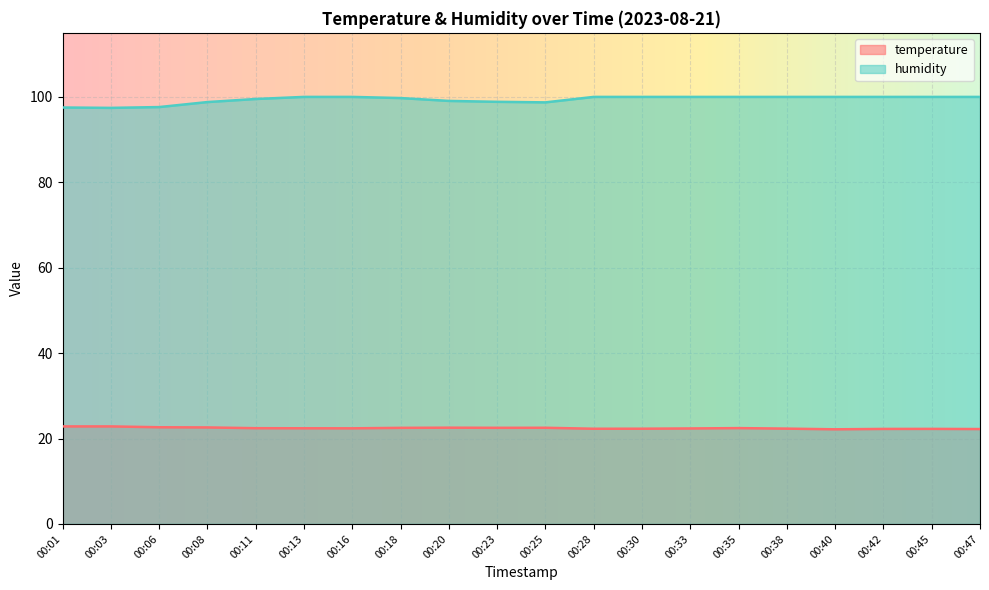

Rank the series by their average value, from highest to lowest.

humidity, temperature